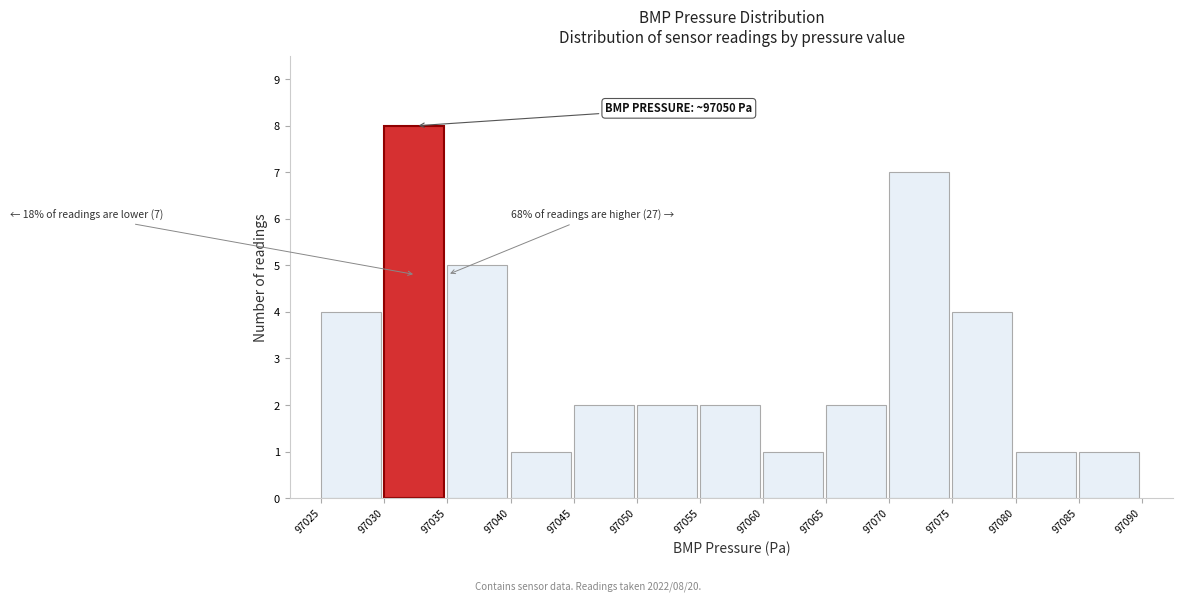

Over which range of the x-axis is the bar tallest?

97030 to 97035